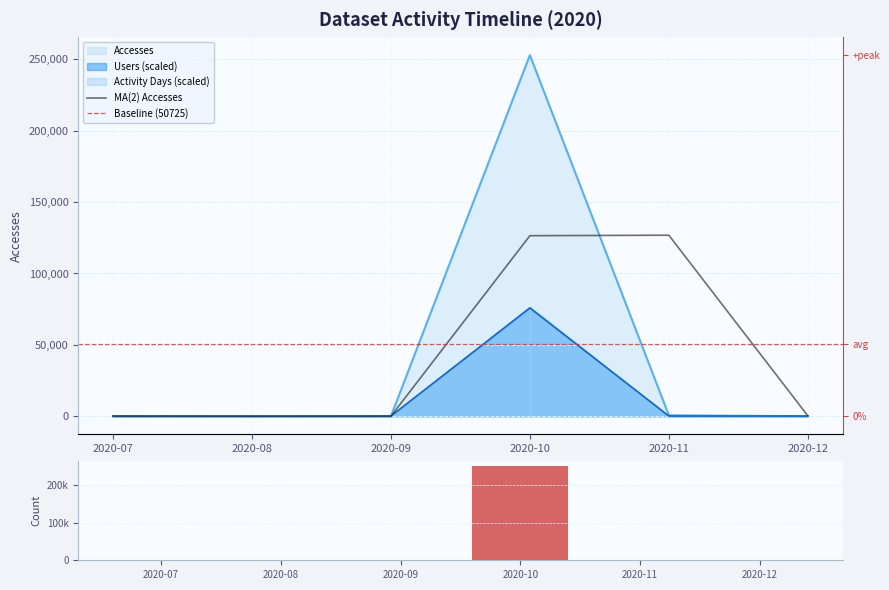

At which label is Activity Days closest to 126477?

2020-11